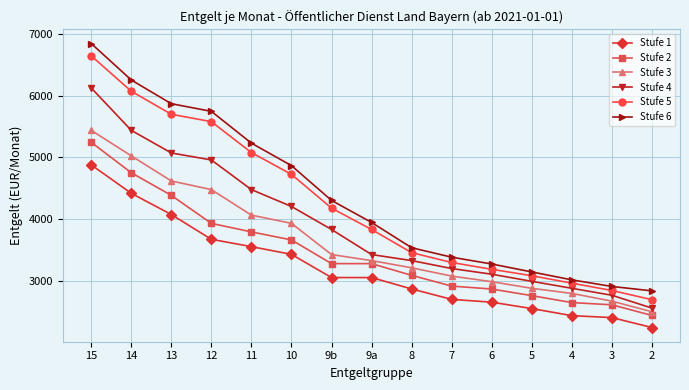

True or false: Stufe 5 has more than 1 interior local peaks.

False